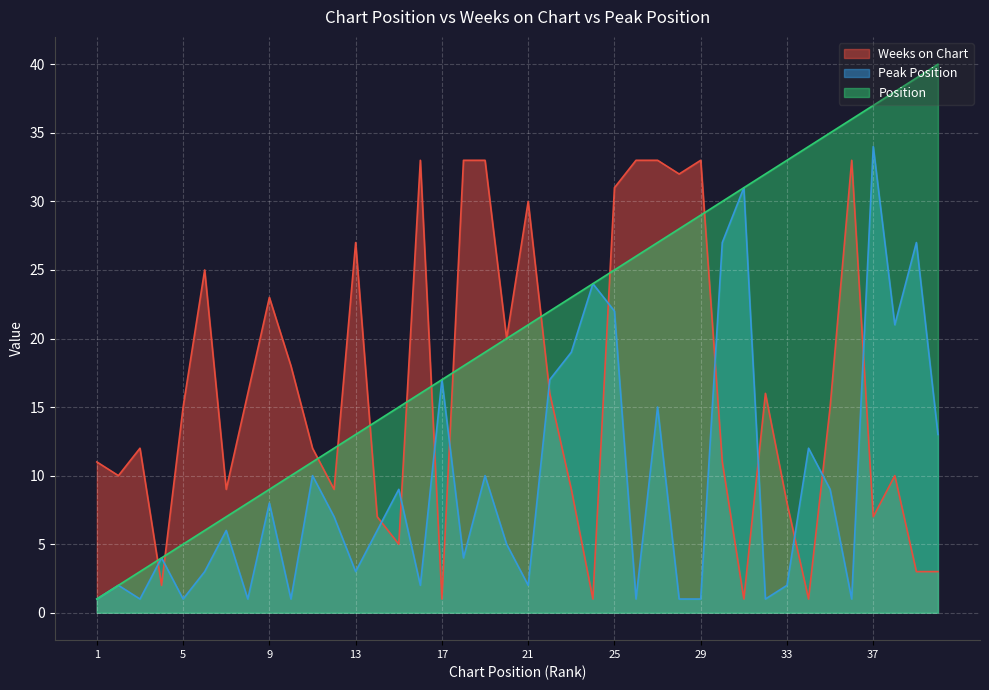

What is the lowest value of the Position series?

1